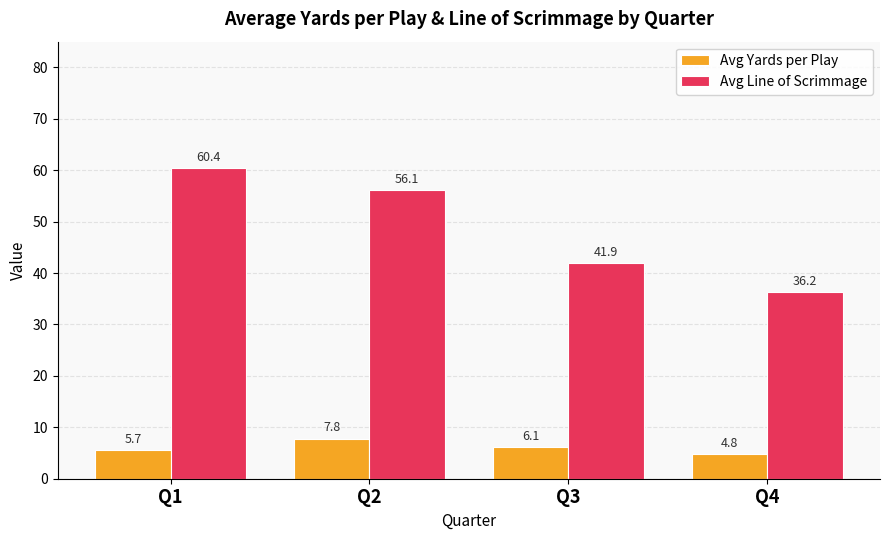

Rank the series at Q4 from lowest to highest value.

Avg Yards per Play, Avg Line of Scrimmage